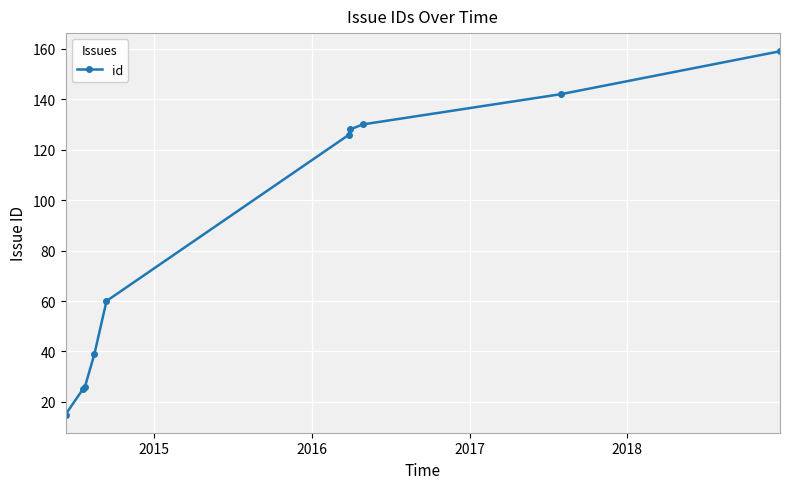

What is the sum of all values?

850